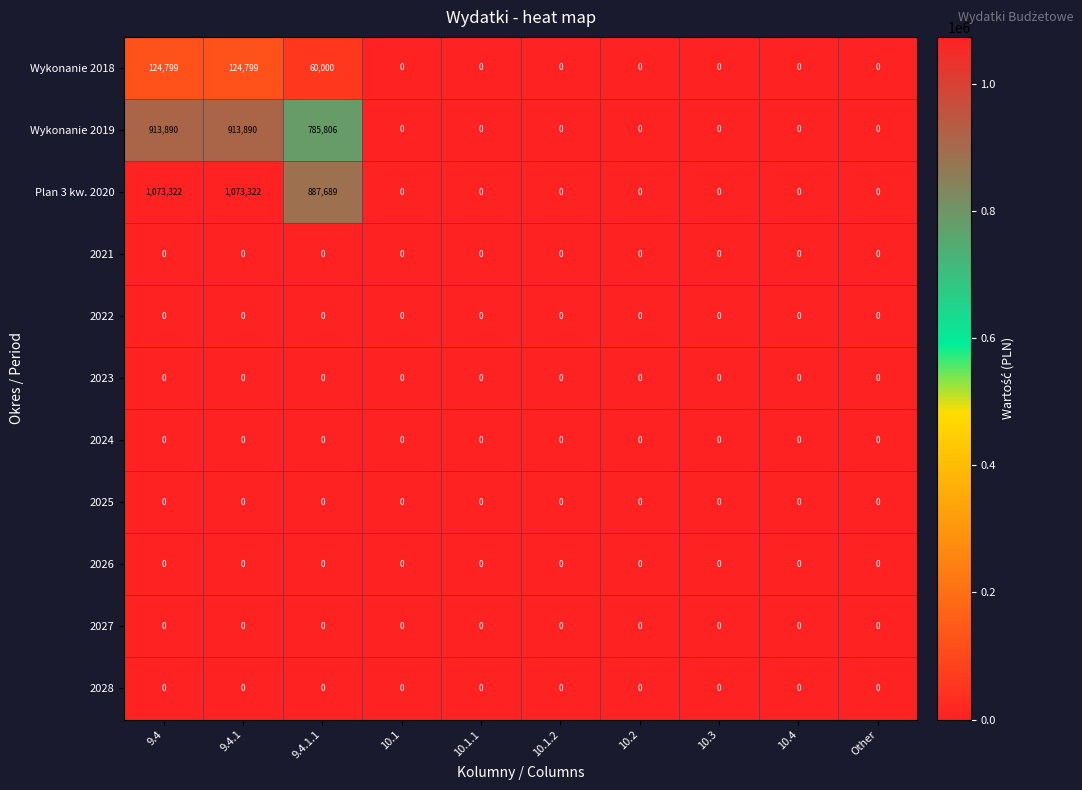

What is the highest value of the Wykonanie 2019 series?

913890